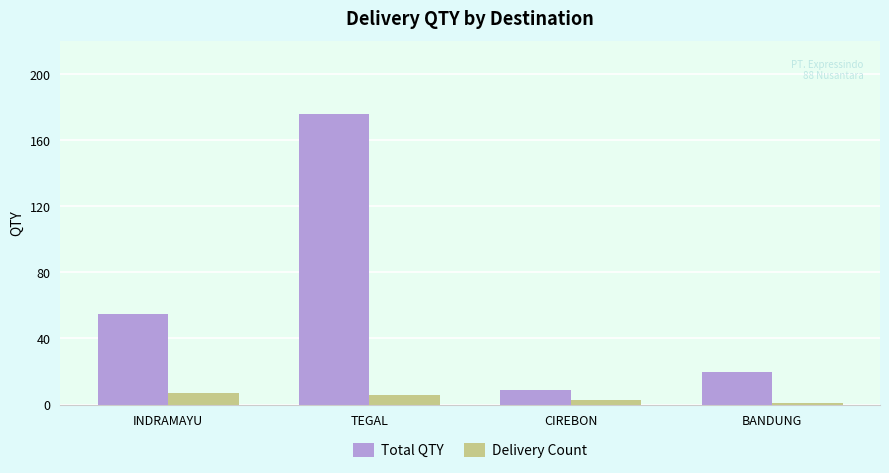

What is the spread (max minus min) of values at CIREBON?

6